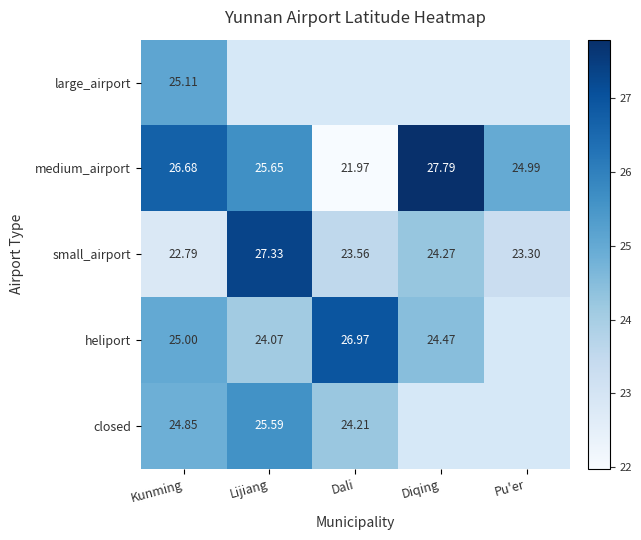

Rank the series at Kunming from lowest to highest value.

small_airport, closed, heliport, large_airport, medium_airport